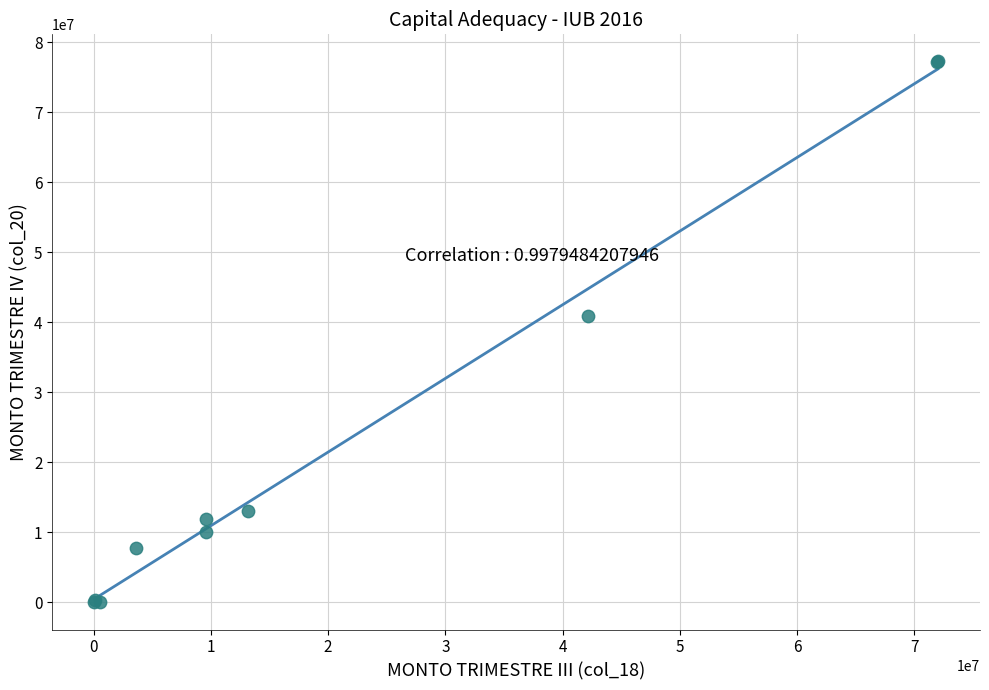

What Y value in the scatter plot is closest to 38648852?

40933510.5